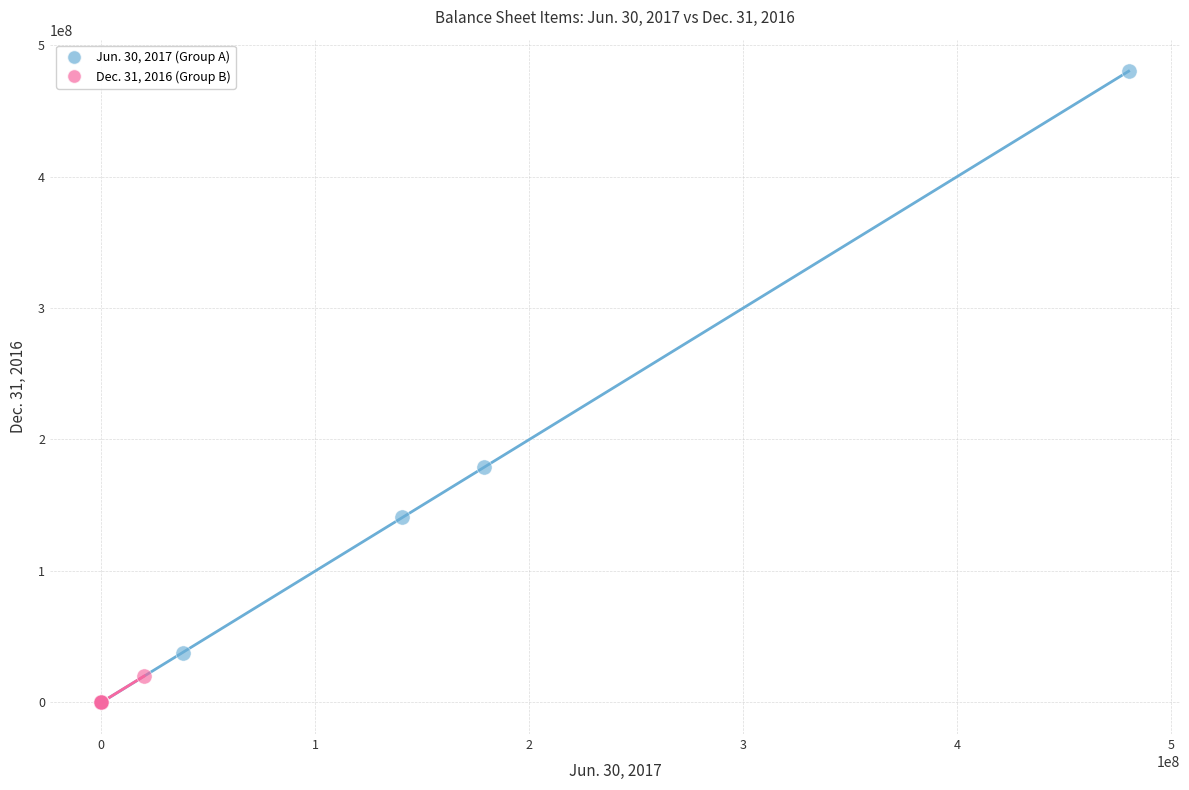

Which series reaches the maximum Y coordinate?

Jun. 30, 2017 (Group A)